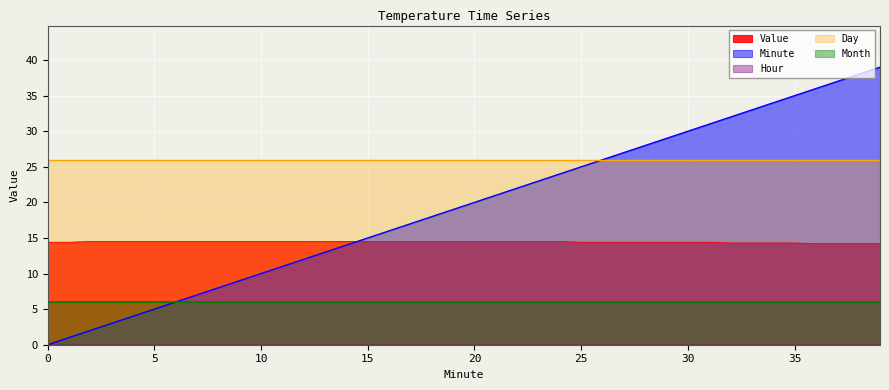

Rank the series at 1 from lowest to highest value.

Hour, Minute, Month, Value, Day